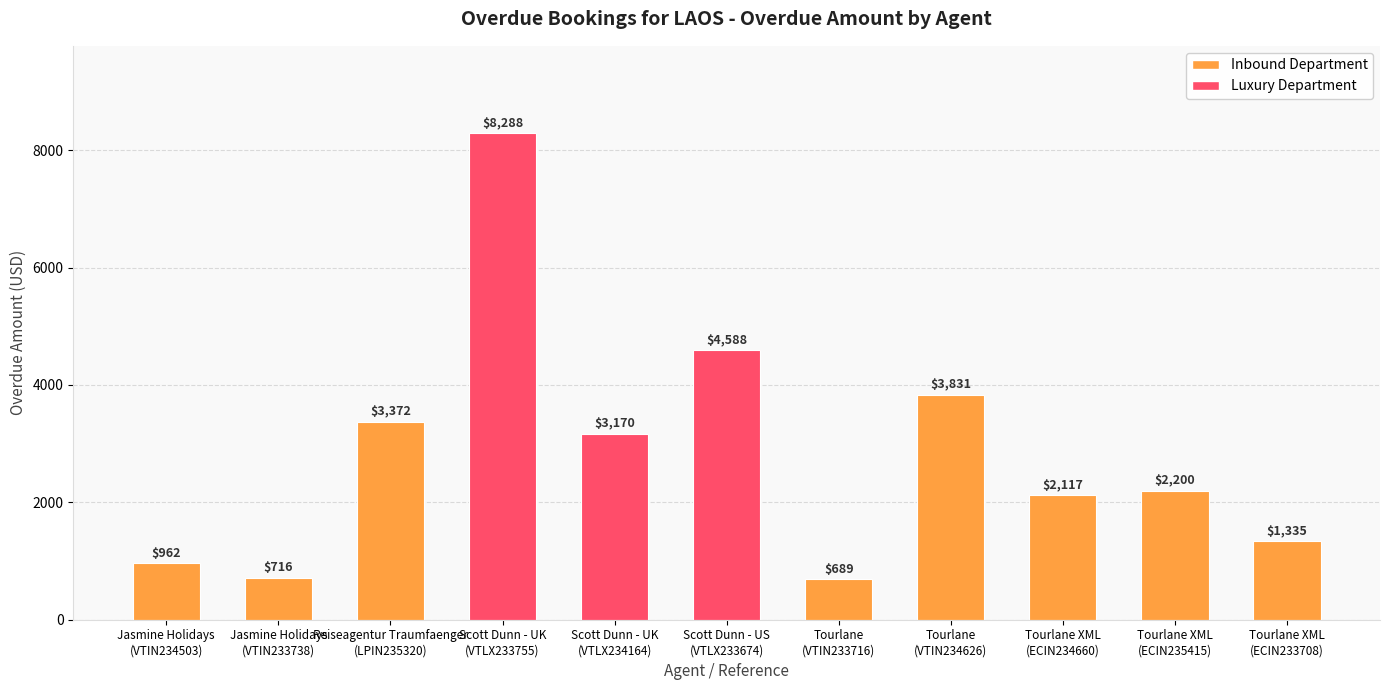

Reading left to right, list all the values displayed in this chart.

Jasmine Holidays
(VTIN234503)=962	Jasmine Holidays
(VTIN233738)=716	Reiseagentur Traumfaenger
(LPIN235320)=3372	Scott Dunn - UK
(VTLX233755)=8288	Scott Dunn - UK
(VTLX234164)=3170	Scott Dunn - US
(VTLX233674)=4588	Tourlane
(VTIN233716)=689	Tourlane
(VTIN234626)=3831	Tourlane XML
(ECIN234660)=2117	Tourlane XML
(ECIN235415)=2200	Tourlane XML
(ECIN233708)=1335